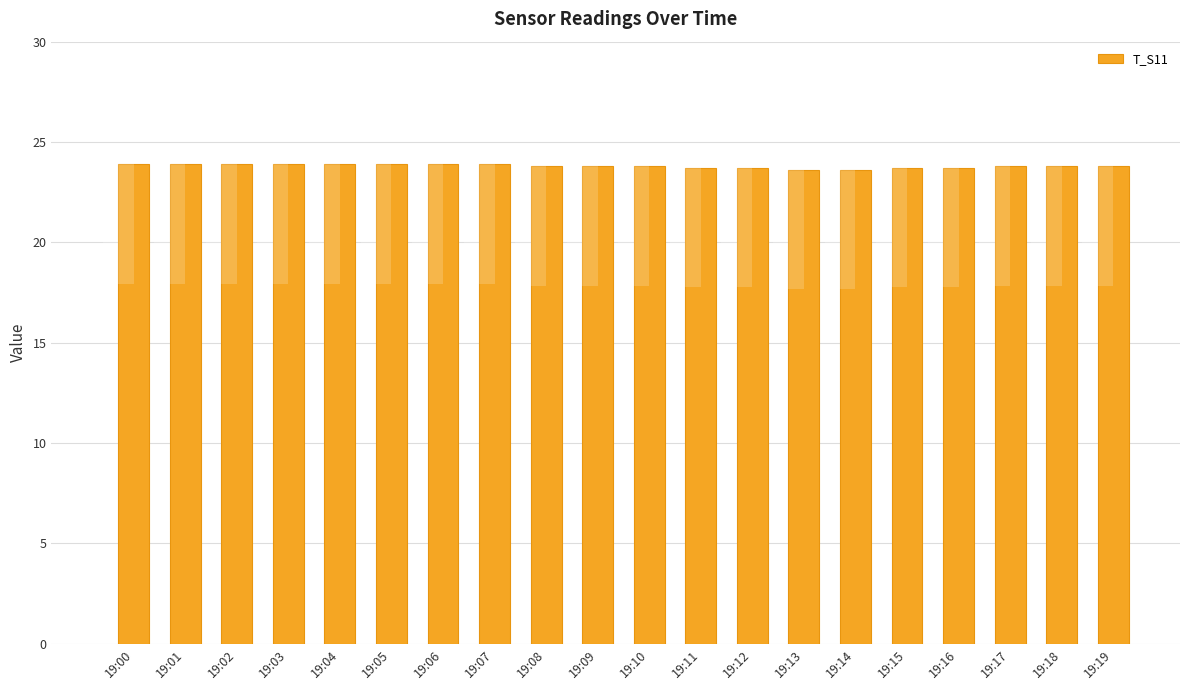

Which has a higher value, 19:05 or 19:16?

19:05